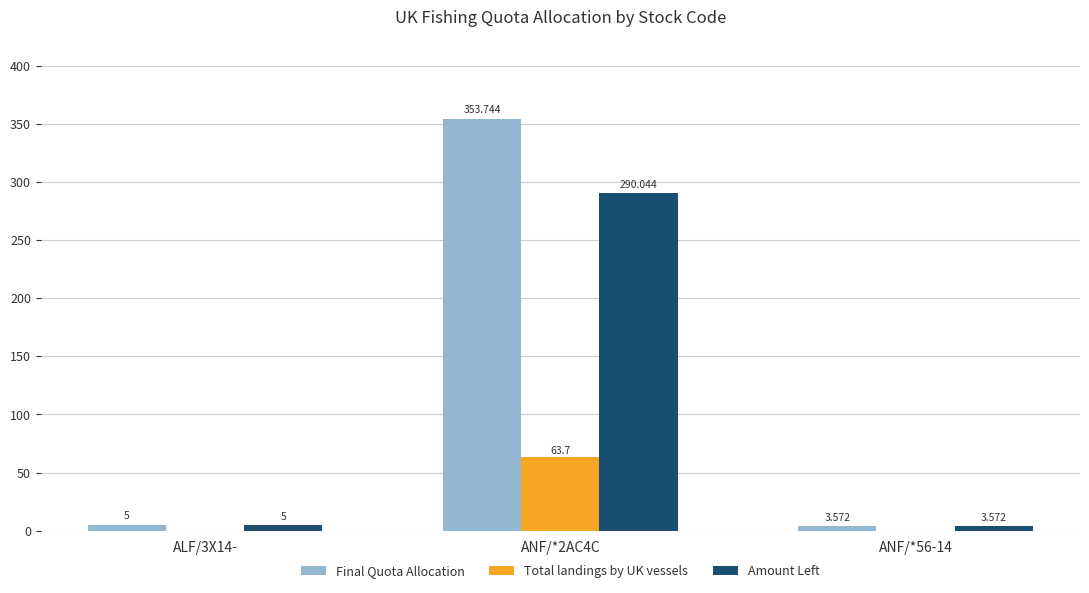

Which series has the largest total across all categories?

Final Quota Allocation